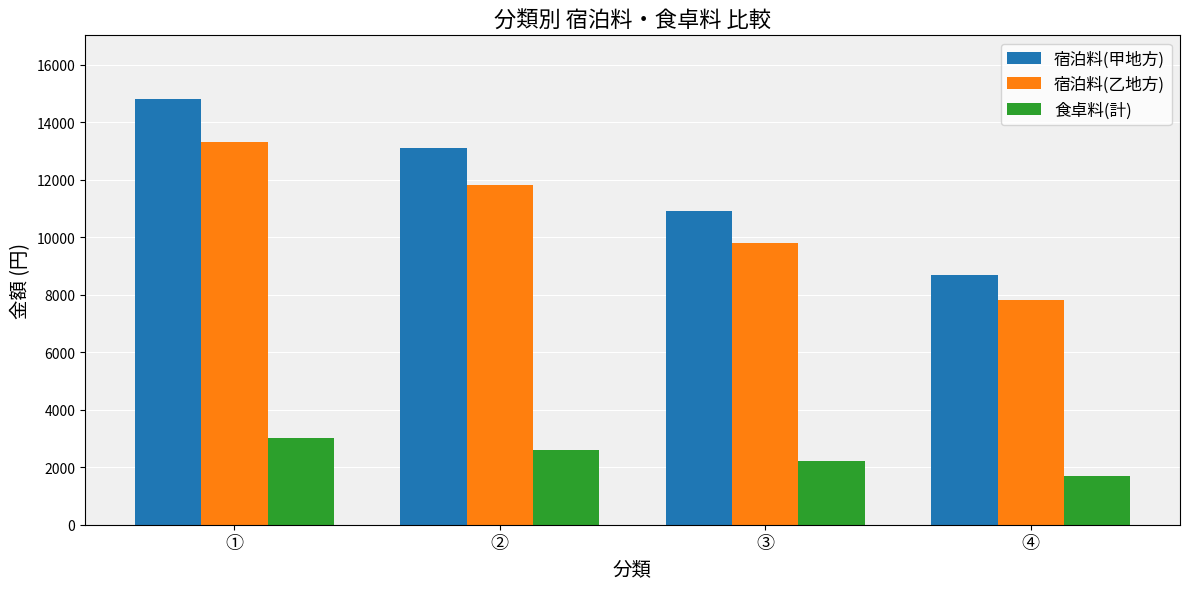

Which series has the largest range (max minus min)?

宿泊料(甲地方)